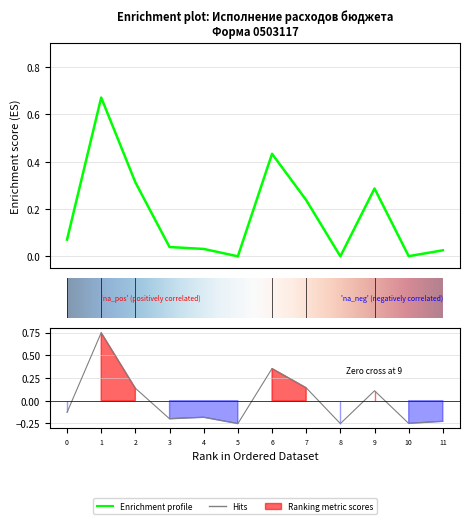

True or false: Утвержденные бюджетные назначения has more than 1 points higher than both neighbors.

True